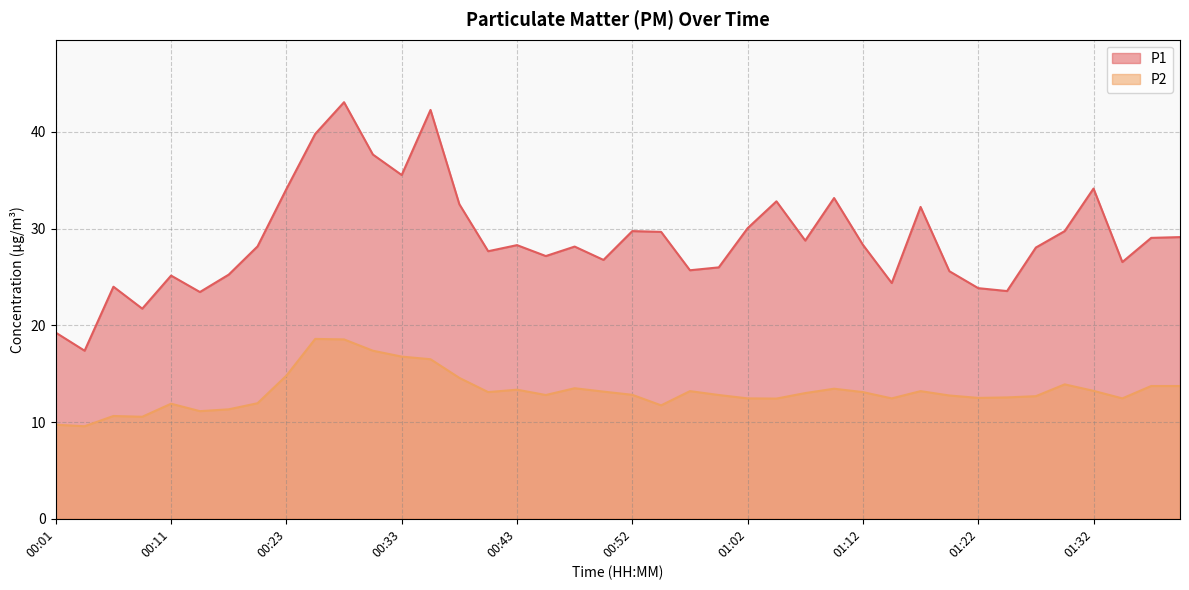

What is the label of the 13th point from the left?

00:33